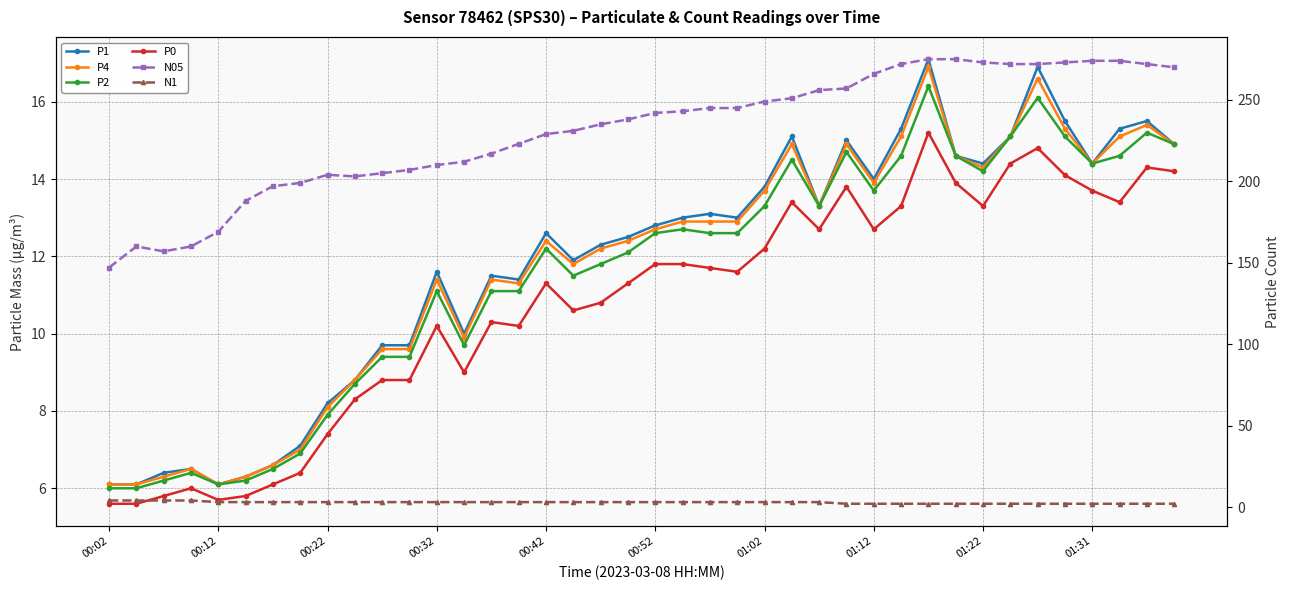

What is the approximate value of P1 at 25?

15.1